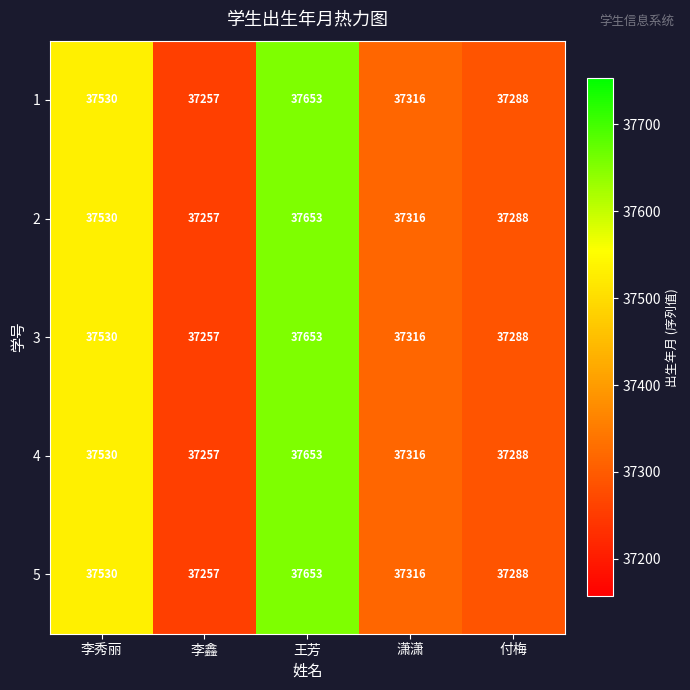

What is the difference between the maximum and second lowest values in the 5 series?

365